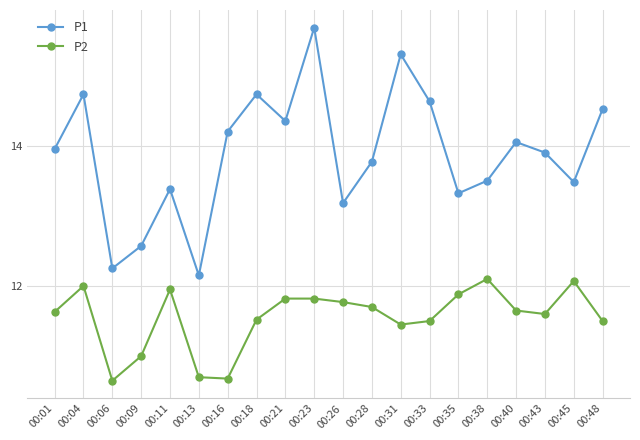

How many distinct data groups are displayed?

2